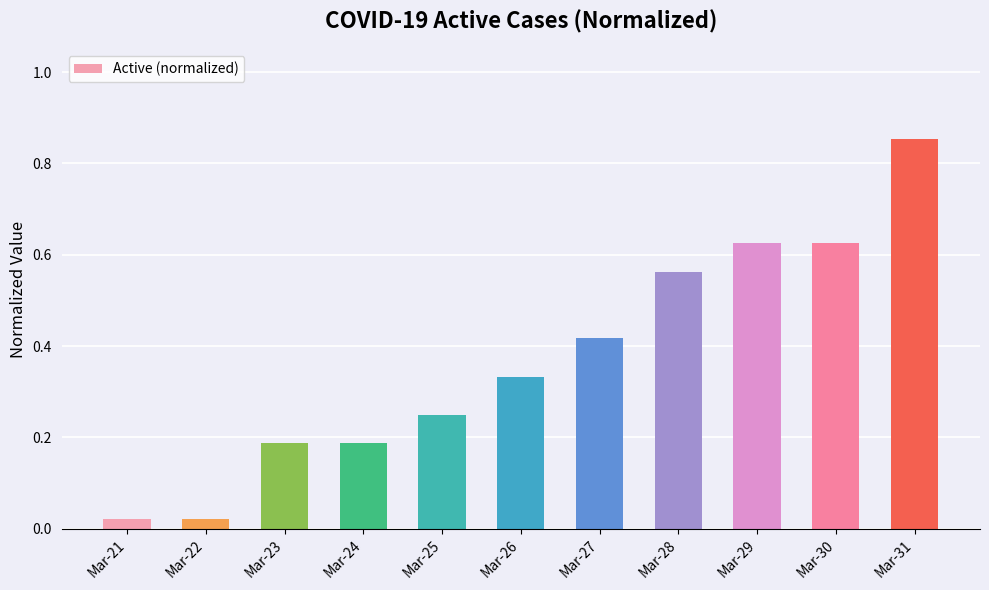

Which has a higher value, Mar-22 or Mar-24?

Mar-24